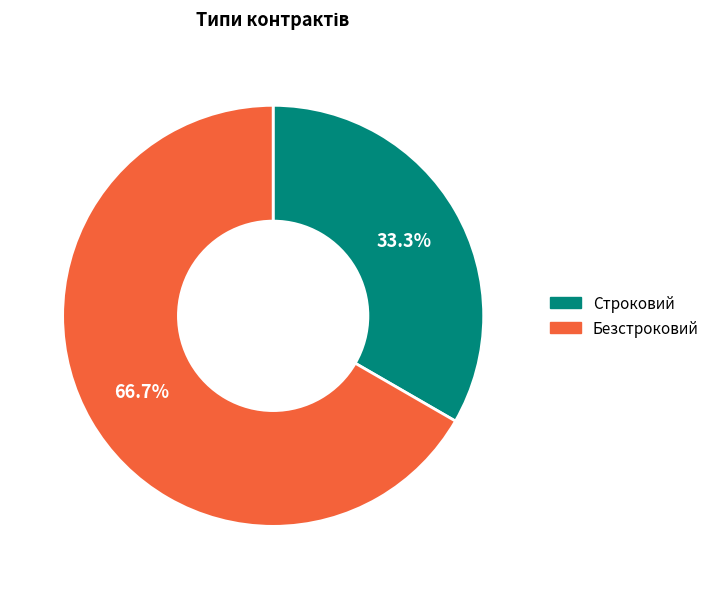

To the nearest percent, what portion does Безстроковий represent?

67%